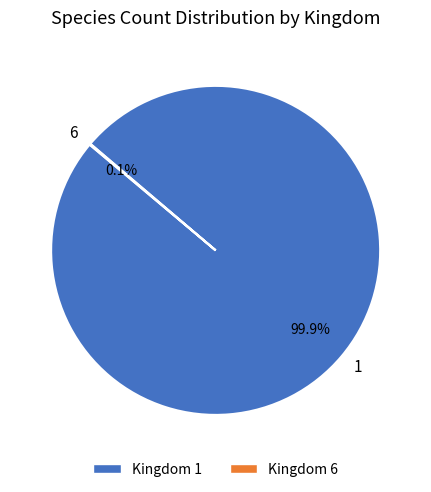

Is there any slice that represents more than half of the pie?

Yes